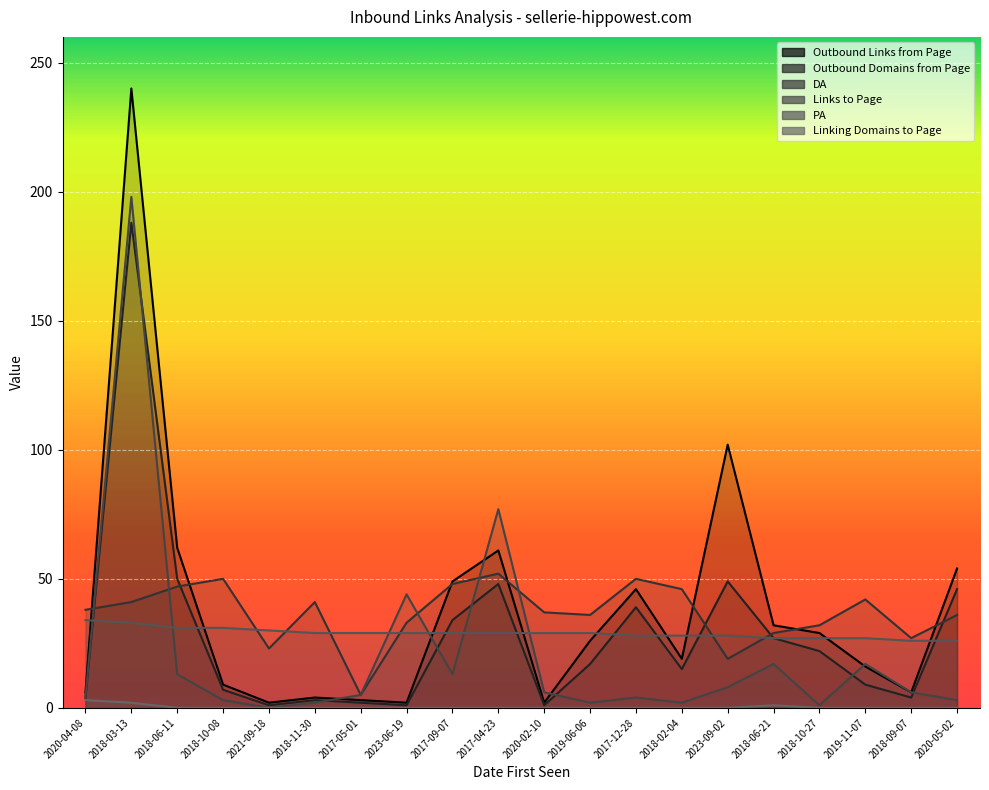

What is the difference between the Links to Page values at 2020-02-10 and 2017-04-23?

71